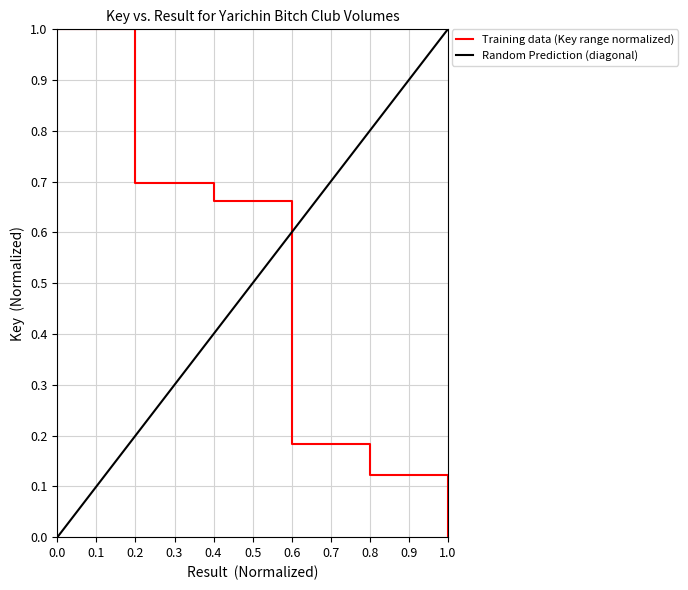

Reading left to right, transcribe all the data shown in this chart.

1.0	0.7	0.7	0.2	0.1	0.0